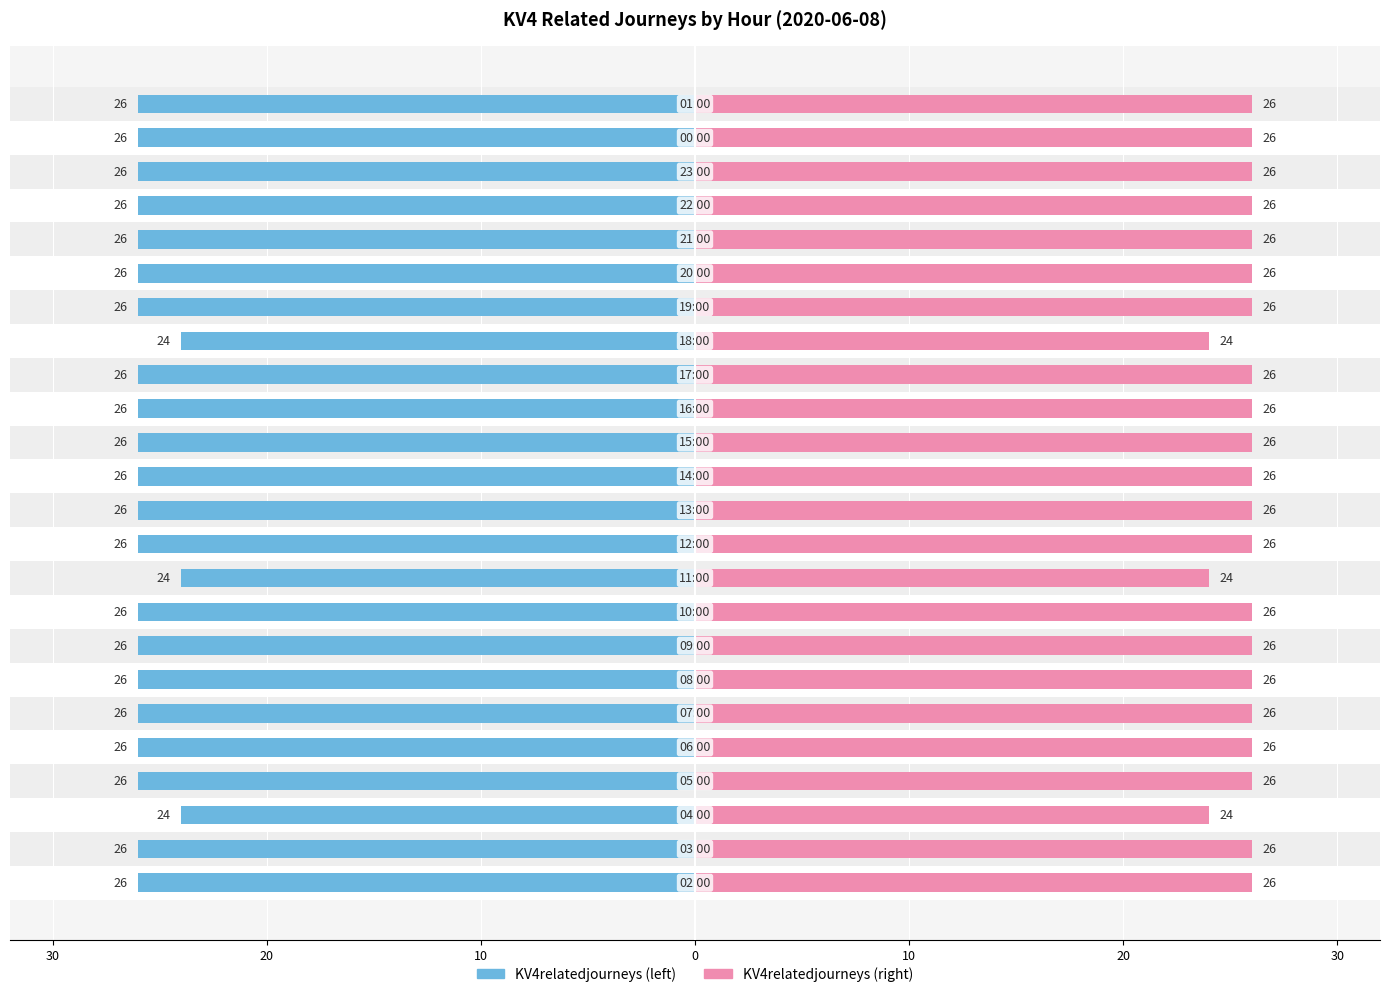

Does the chart contain stacked bars?

No